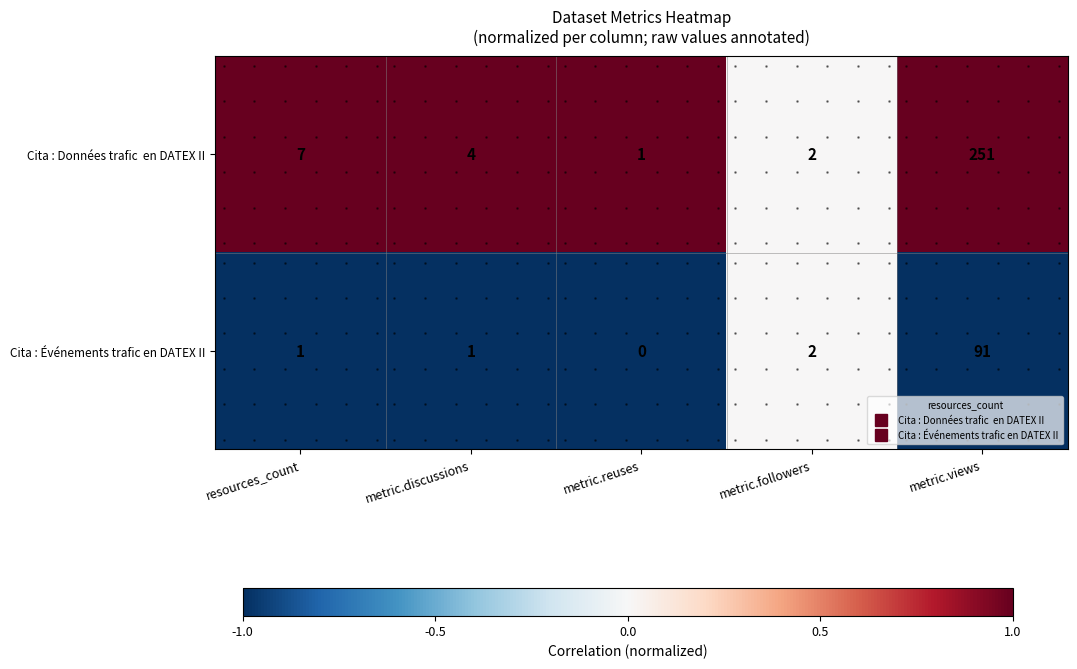

Which series has the largest total across all categories?

Cita : Données trafic en DATEX II